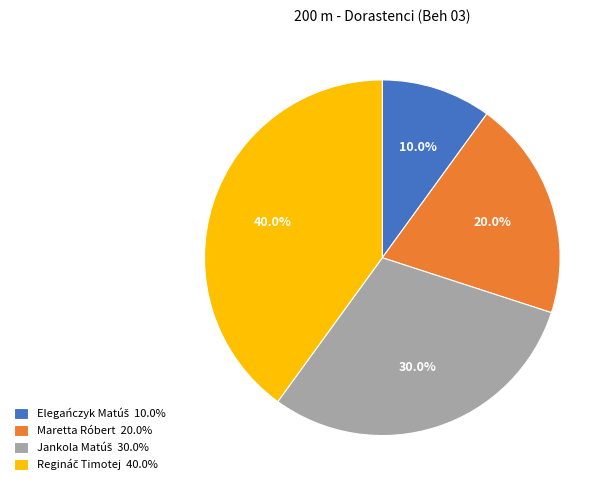

Count the number of slices in the pie.

4